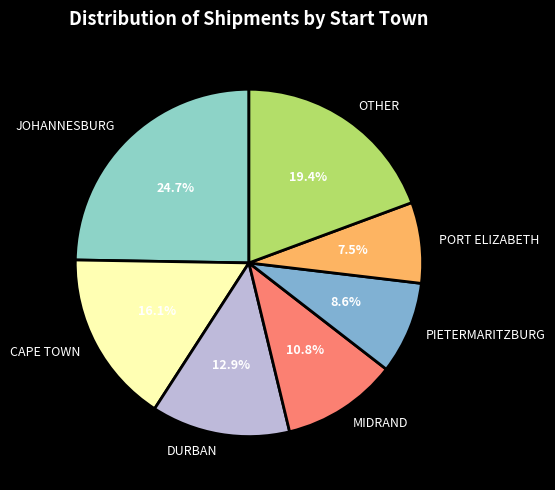

Between MIDRAND and OTHER, which is larger?

OTHER